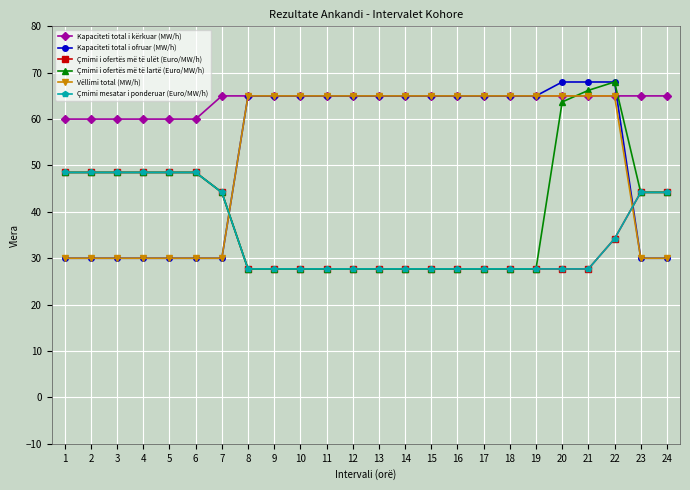

The Çmimi i ofertës më të ulët (Euro/MW/h) series shows 10.2 at 10. True or false?

False